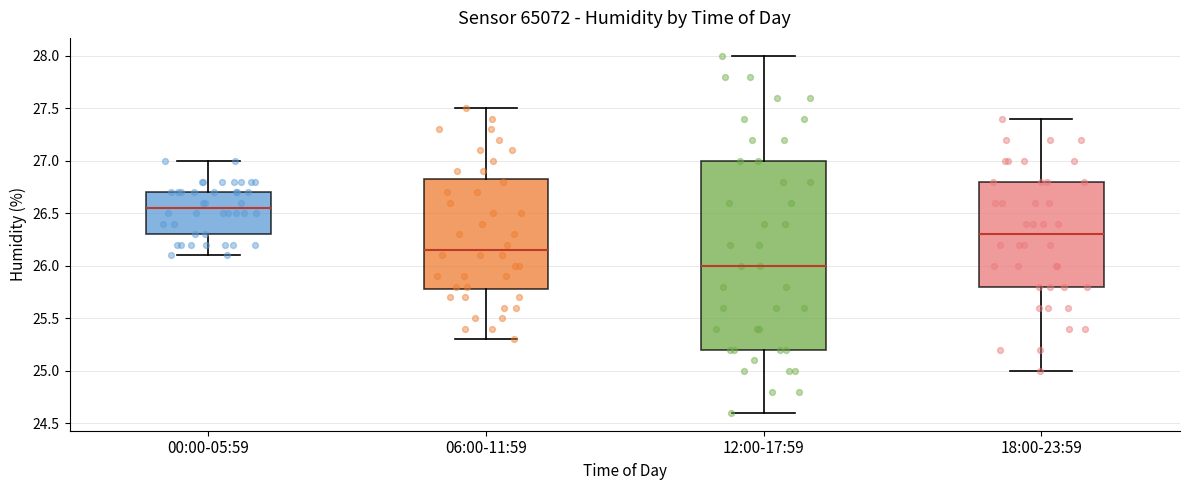

Reading left to right, transcribe this box plot: for each box, give where its median line is, the range the box spans, and where its two whiskers end, as read against the y-axis. The values are not printed on the chart, so give them approximately, as read against the axis.

00:00-05:59: median 26.55, box 26.30 to 26.70, whiskers 26.10 to 27.00
06:00-11:59: median 26.15, box 25.80 to 26.85, whiskers 25.30 to 27.50
12:00-17:59: median 26.00, box 25.20 to 27.00, whiskers 24.60 to 28.00
18:00-23:59: median 26.30, box 25.80 to 26.80, whiskers 25.00 to 27.40